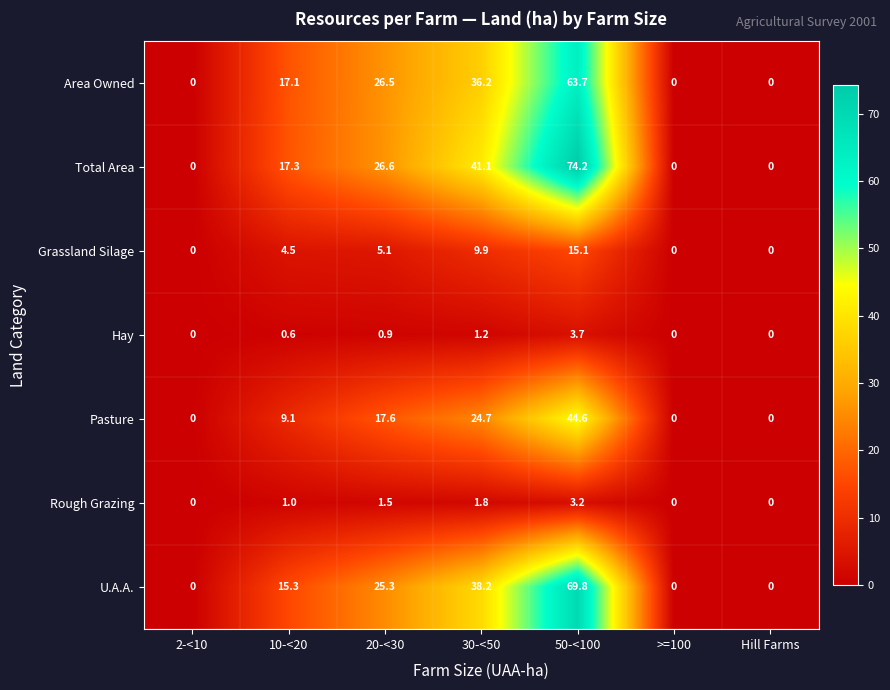

What is the maximum value shown in the chart?

74.2